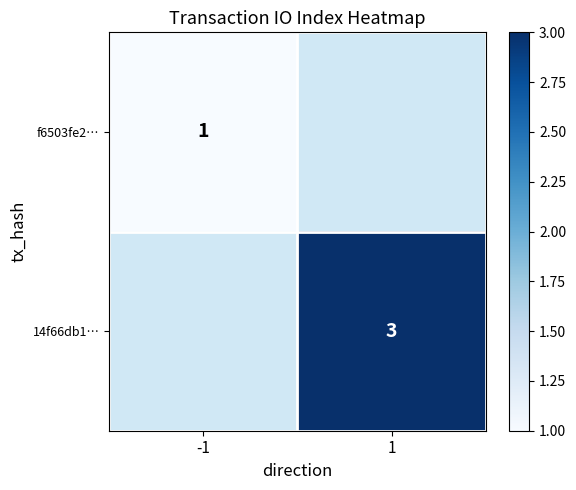

The value of f6503fe2… at -1 is 1. True or false?

True